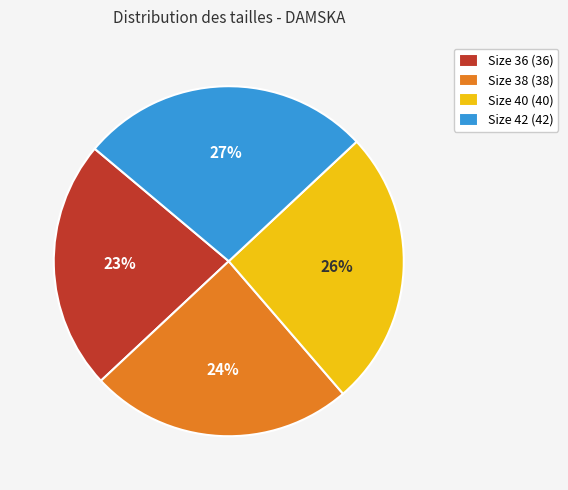

Rank the categories by value from highest to lowest.

Size 42, Size 40, Size 38, Size 36